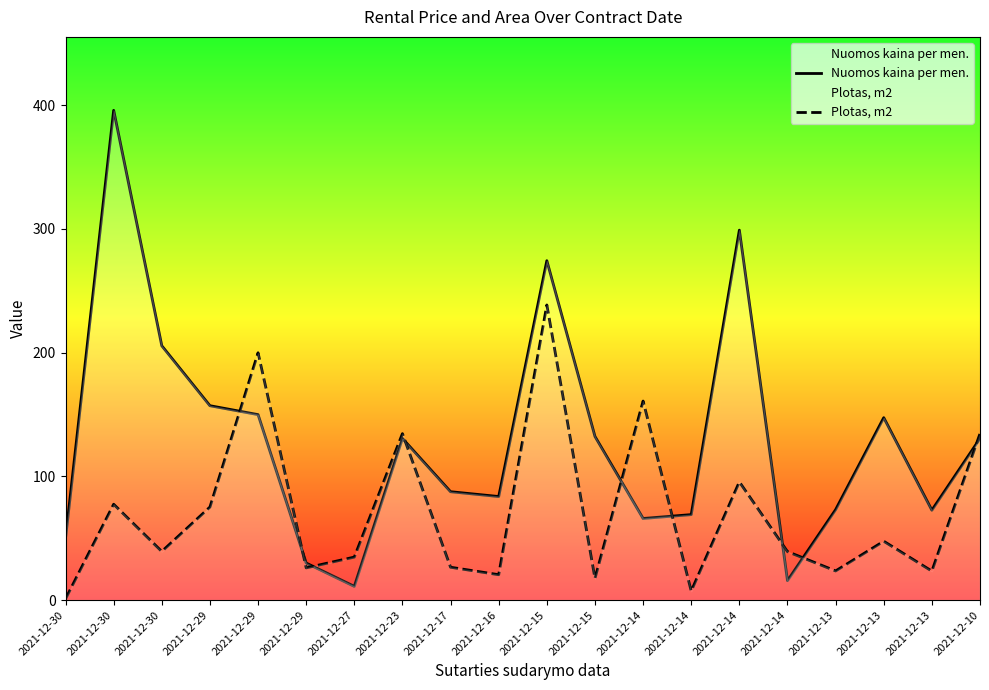

Which has a higher value, 2021-12-29 or 2021-12-13?

2021-12-29